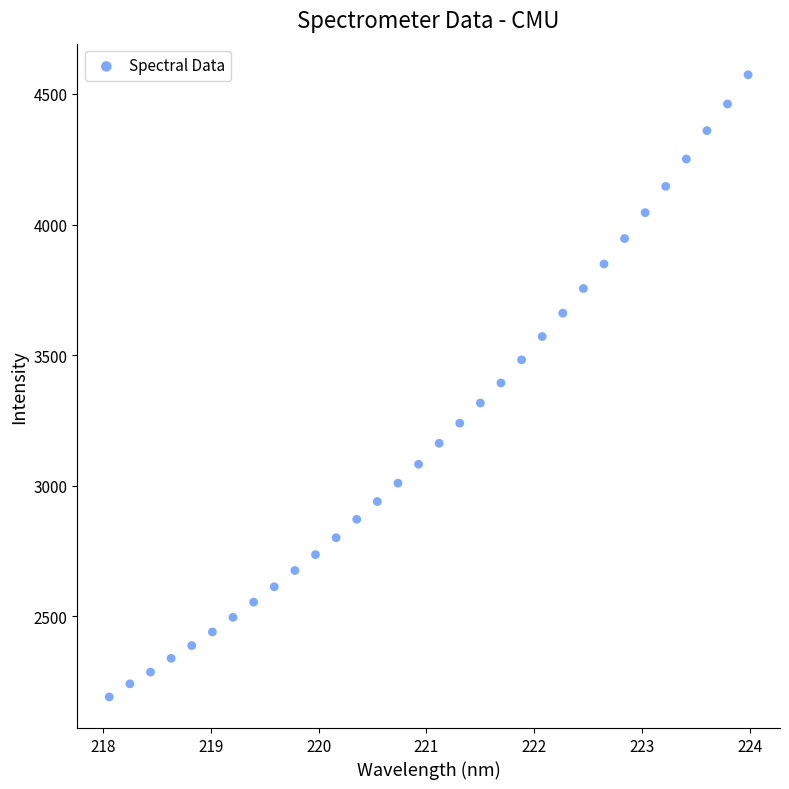

What is the range of X values (max minus min)?

5.9